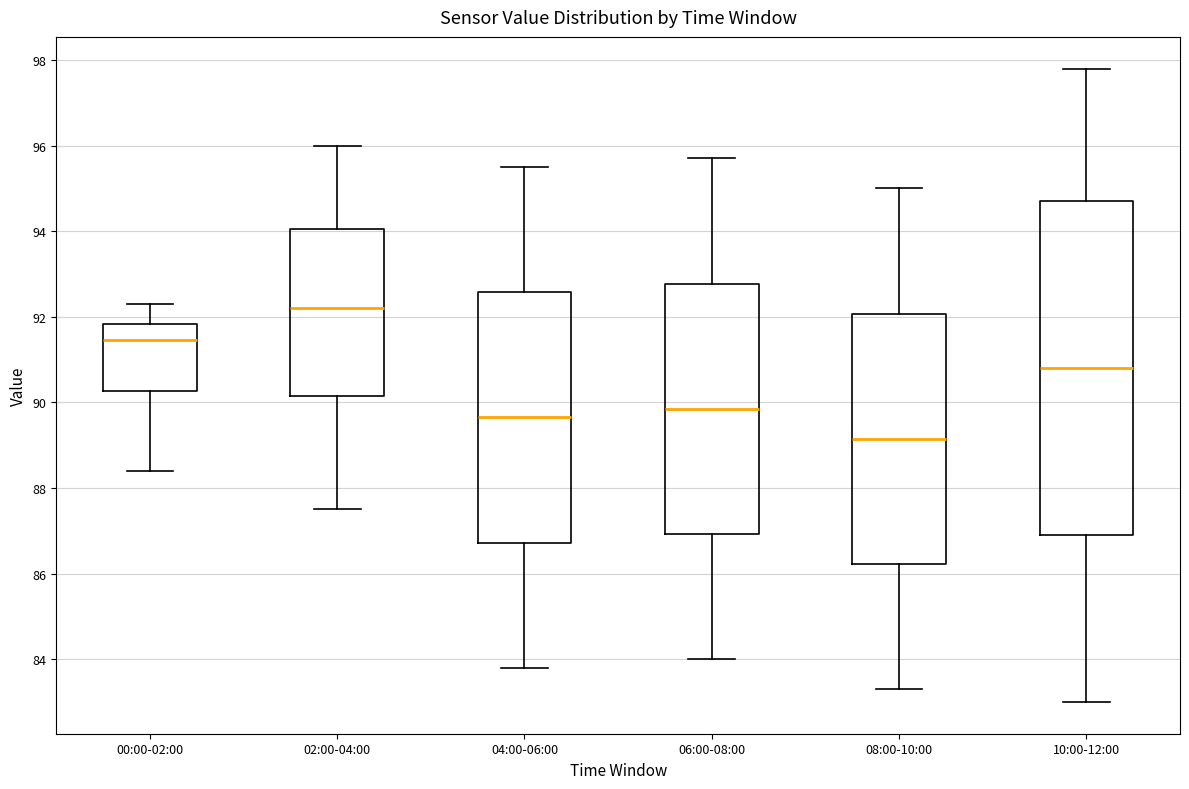

Reading left to right, transcribe this box plot: for each box, give where its median line is, the range the box spans, and where its two whiskers end, as read against the y-axis. The values are not printed on the chart, so give them approximately, as read against the axis.

00:00-02:00: median 91.4, box 90.2 to 91.8, whiskers 88.4 to 92.4
02:00-04:00: median 92.2, box 90.2 to 94.0, whiskers 87.6 to 96.0
04:00-06:00: median 89.6, box 86.8 to 92.6, whiskers 83.8 to 95.6
06:00-08:00: median 89.8, box 87.0 to 92.8, whiskers 84.0 to 95.8
08:00-10:00: median 89.2, box 86.2 to 92.0, whiskers 83.4 to 95.0
10:00-12:00: median 90.8, box 87.0 to 94.8, whiskers 83.0 to 97.8